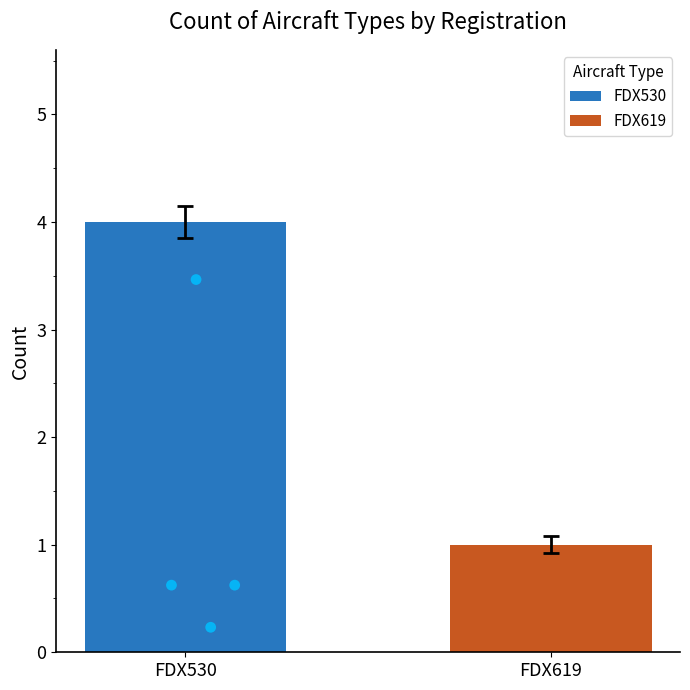

Which series reaches the minimum Y coordinate?

FDX530